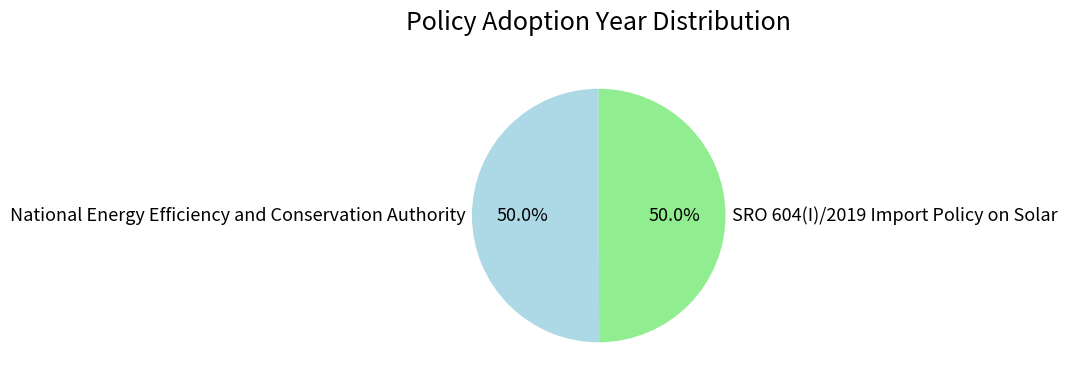

Count the number of slices in the pie.

2